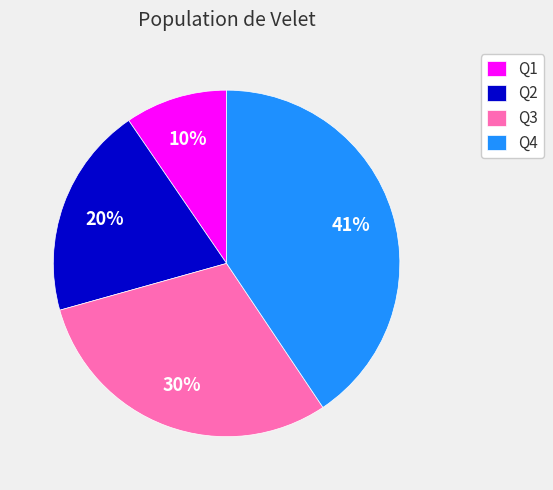

What is the ratio of the value at Q1 to the value at Q3?

0.3